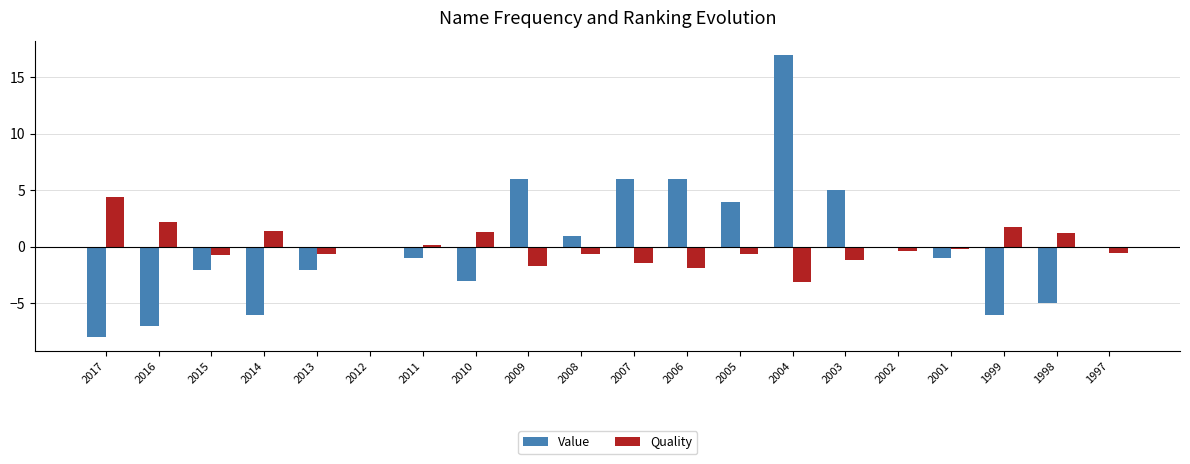

Which category has the highest value across all series?

2004